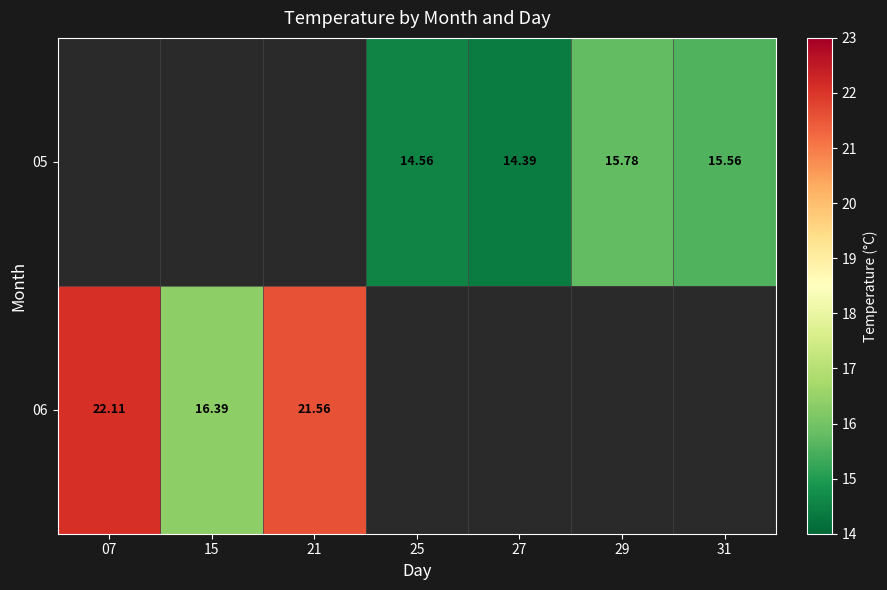

At which label does 06 reach its minimum?

15